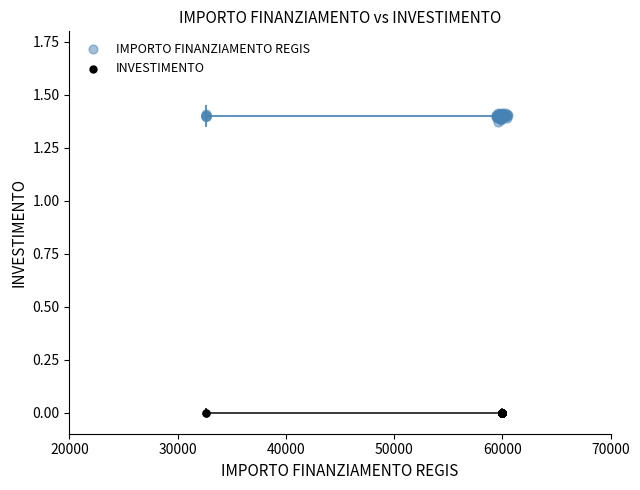

Which series reaches the minimum Y coordinate?

INVESTIMENTO